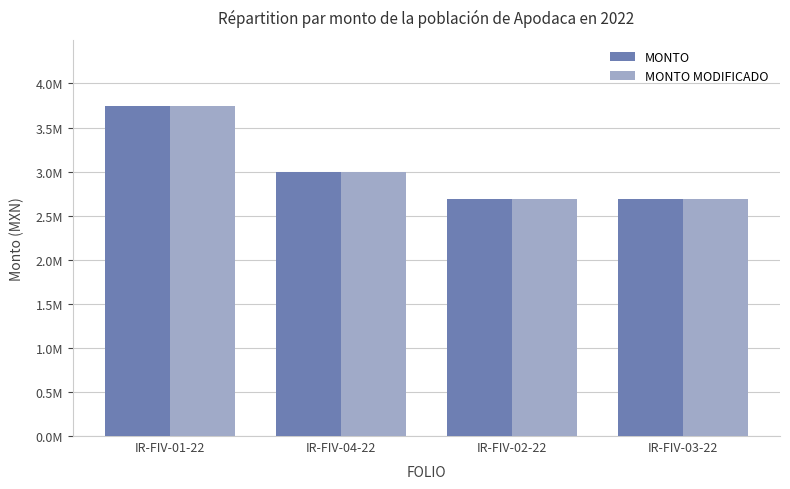

Does the chart contain stacked bars?

No